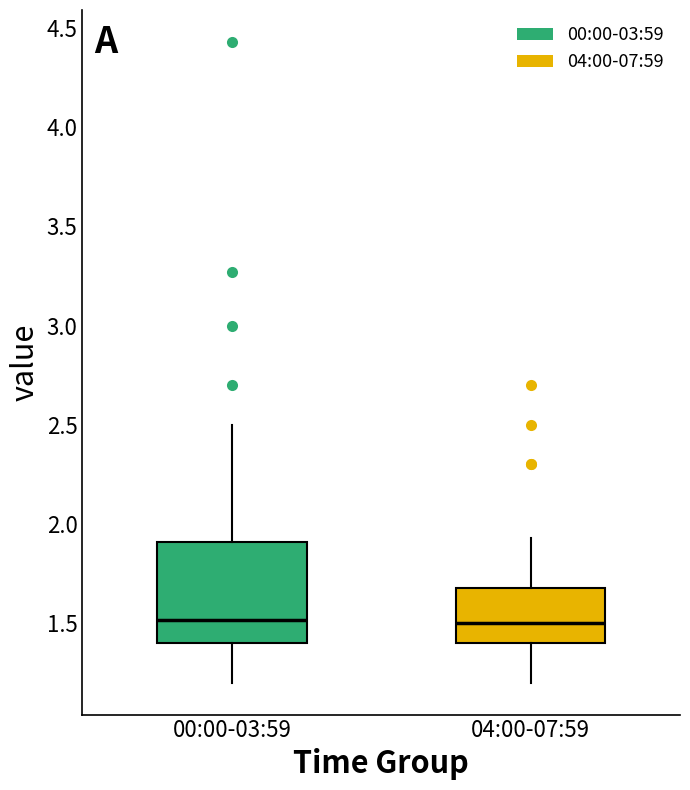

Reading left to right, transcribe this box plot: for each box, give where its median line is, the range the box spans, and where its two whiskers end, as read against the y-axis. The values are not printed on the chart, so give them approximately, as read against the axis.

00:00-03:59: median 1.50, box 1.40 to 1.90, whiskers 1.20 to 2.50
04:00-07:59: median 1.50, box 1.40 to 1.70, whiskers 1.20 to 1.95